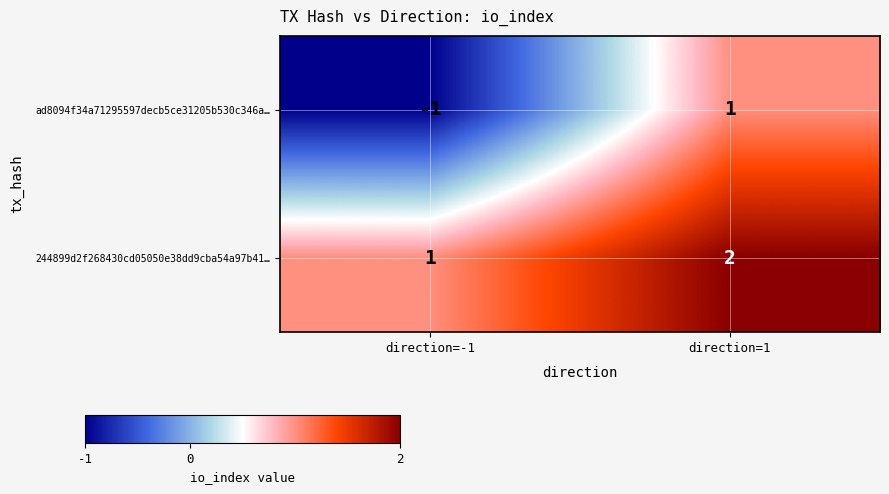

Reading left to right, extract all data points from this chart.

ad8094f34a71295597decb5ce31205b530c346a…: -1	1
244899d2f268430cd05050e38dd9cba54a97b41…: 1	2